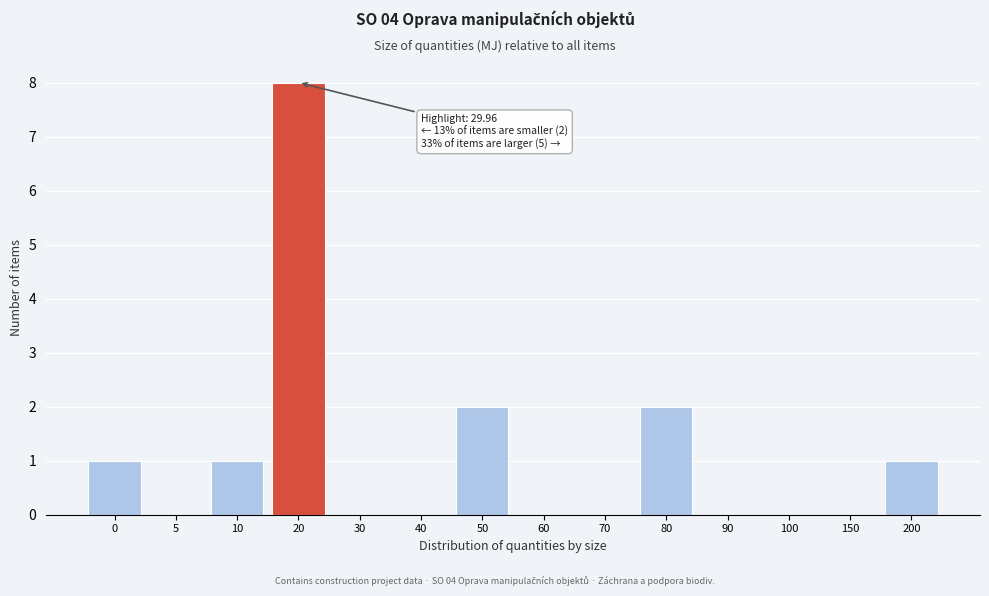

Reading left to right, extract all data points from this chart.

0=1	5=0	10=1	20=8	30=0	40=0	50=2	60=0	70=0	80=2	90=0	100=0	150=0	200=1